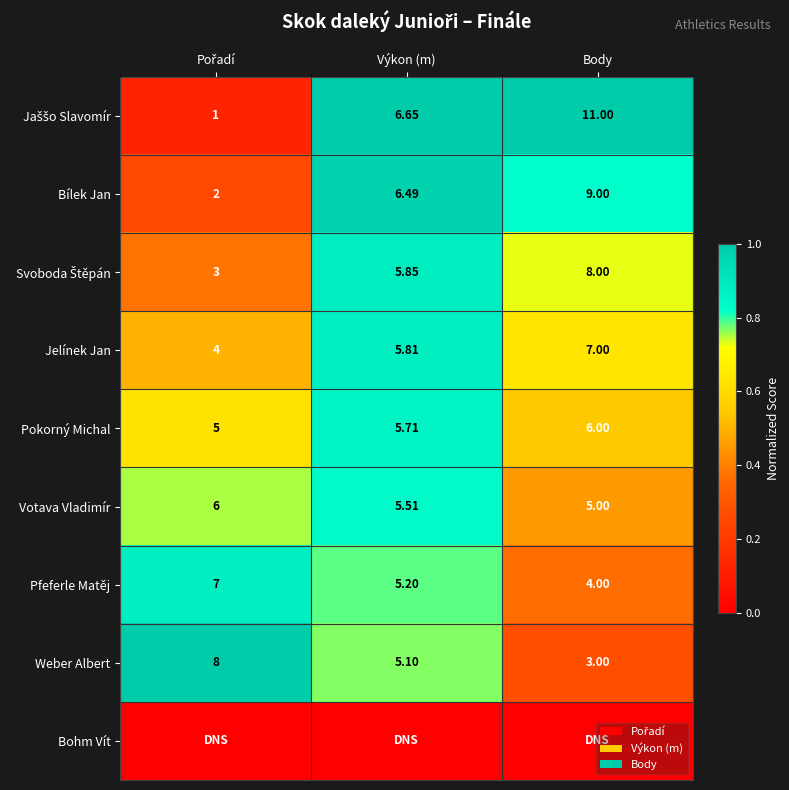

At how many categories does at least one series exceed 0?

3